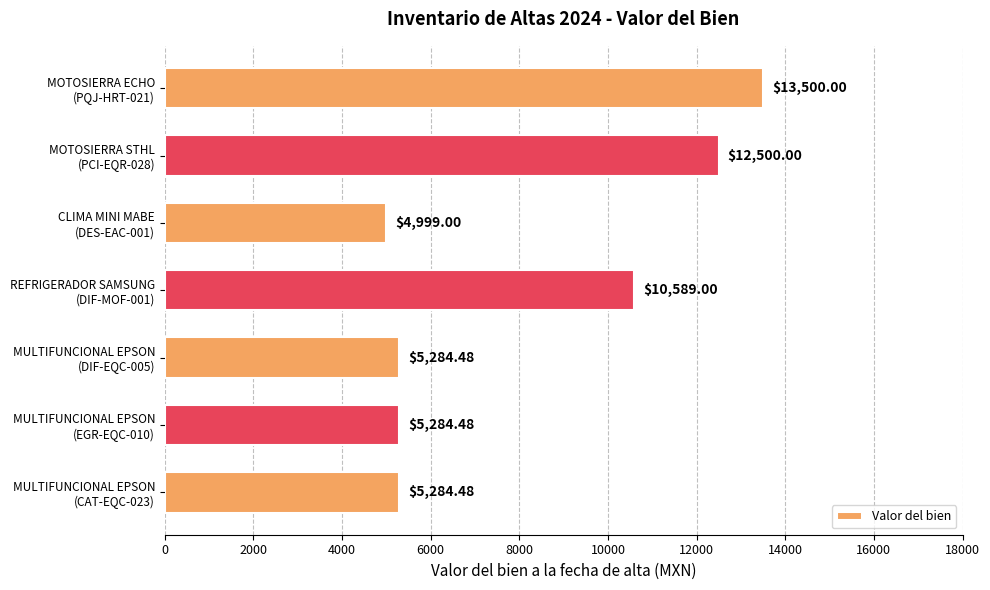

What is the sum of all values?

57441.4